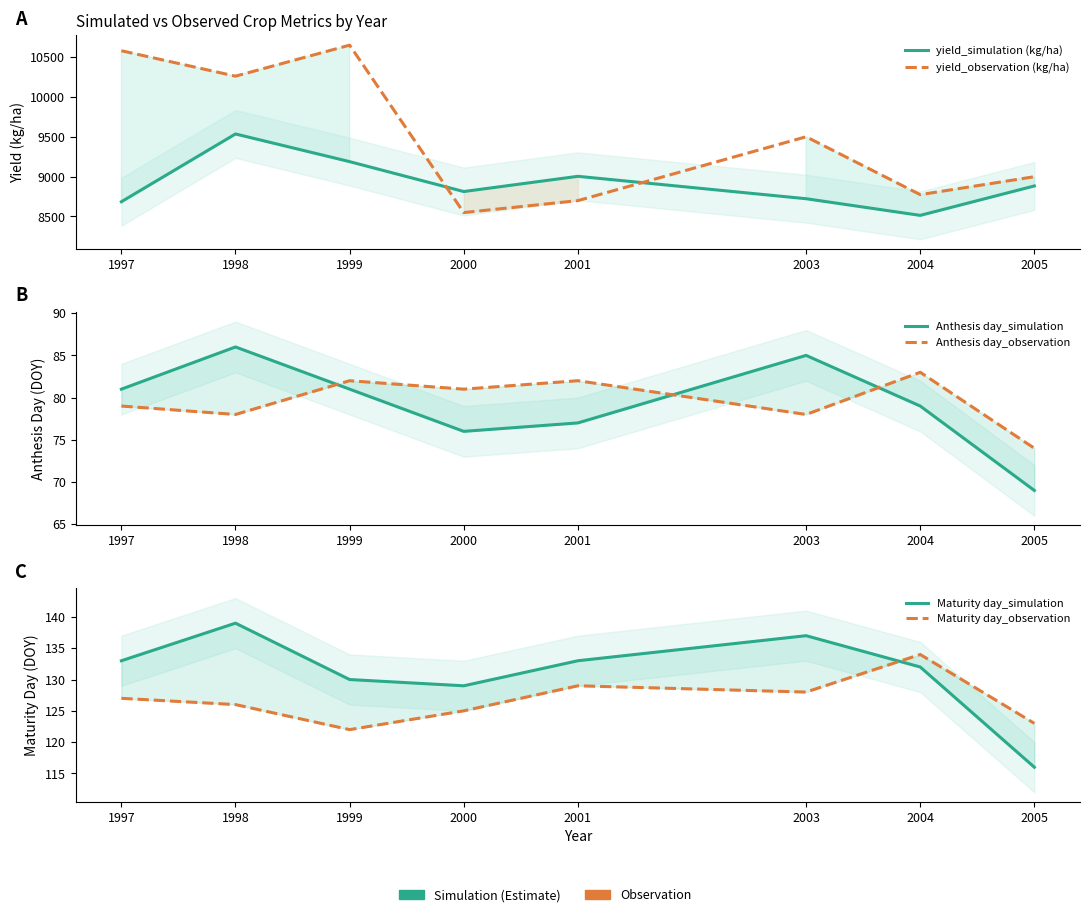

Which series has the largest total across all categories?

yield_observation (kg/ha)